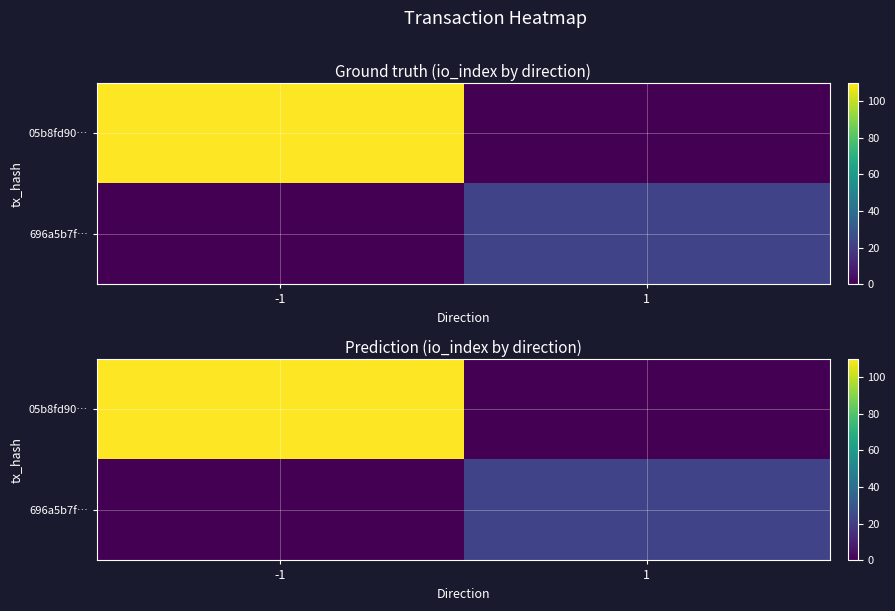

How many positive values does the 05b8fd90… series have?

1